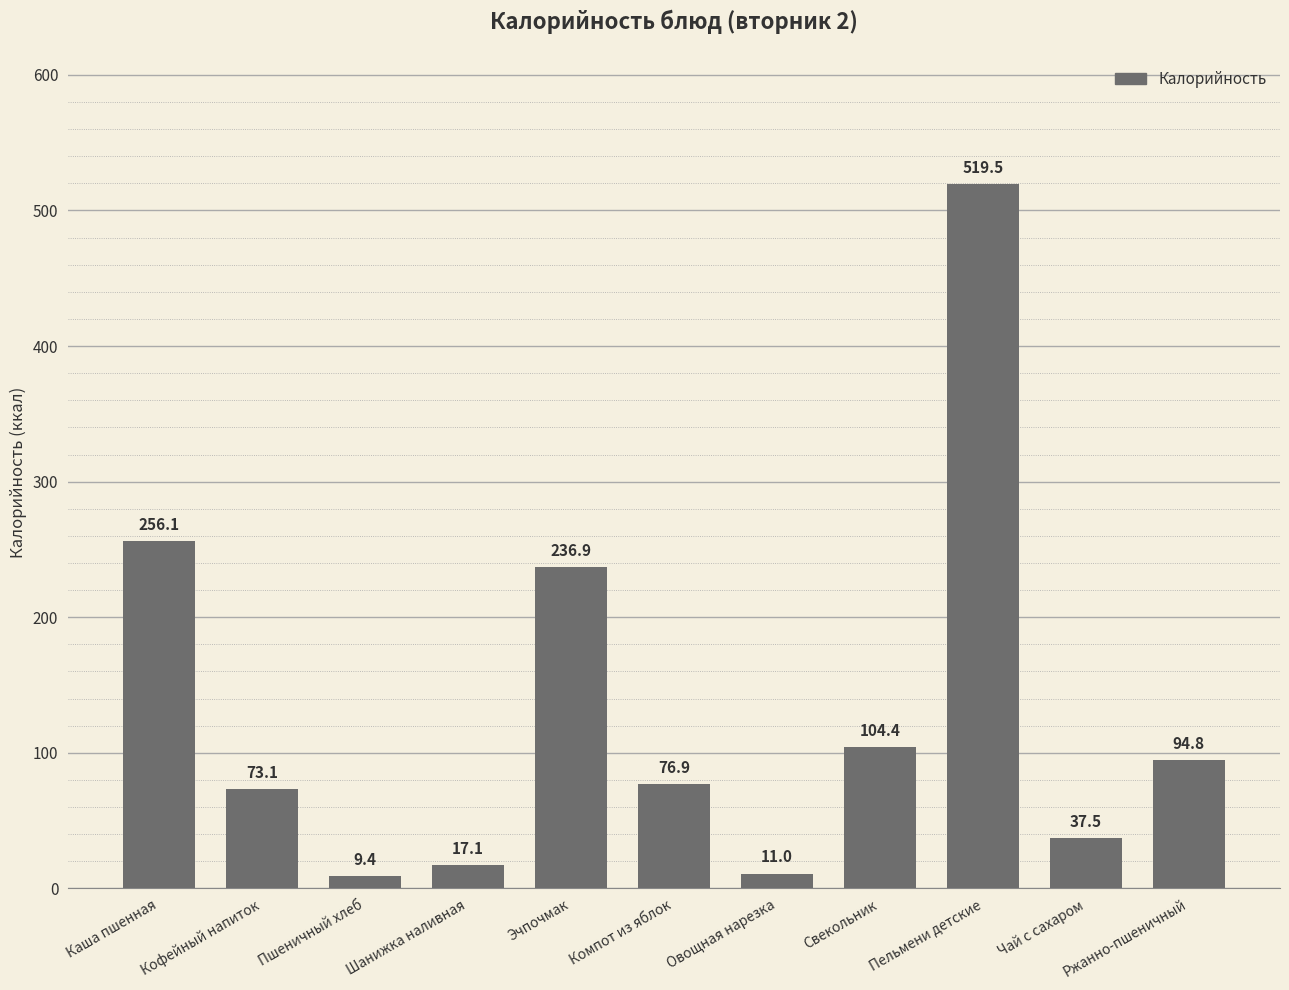

What is the sum of the values at Шанижка наливная and Пельмени детские?

536.6